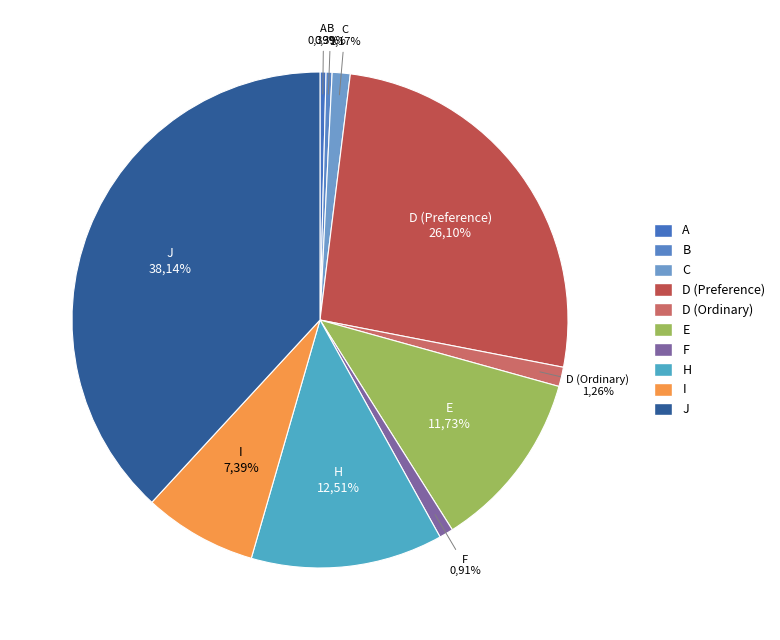

Between F and H, which is larger?

H